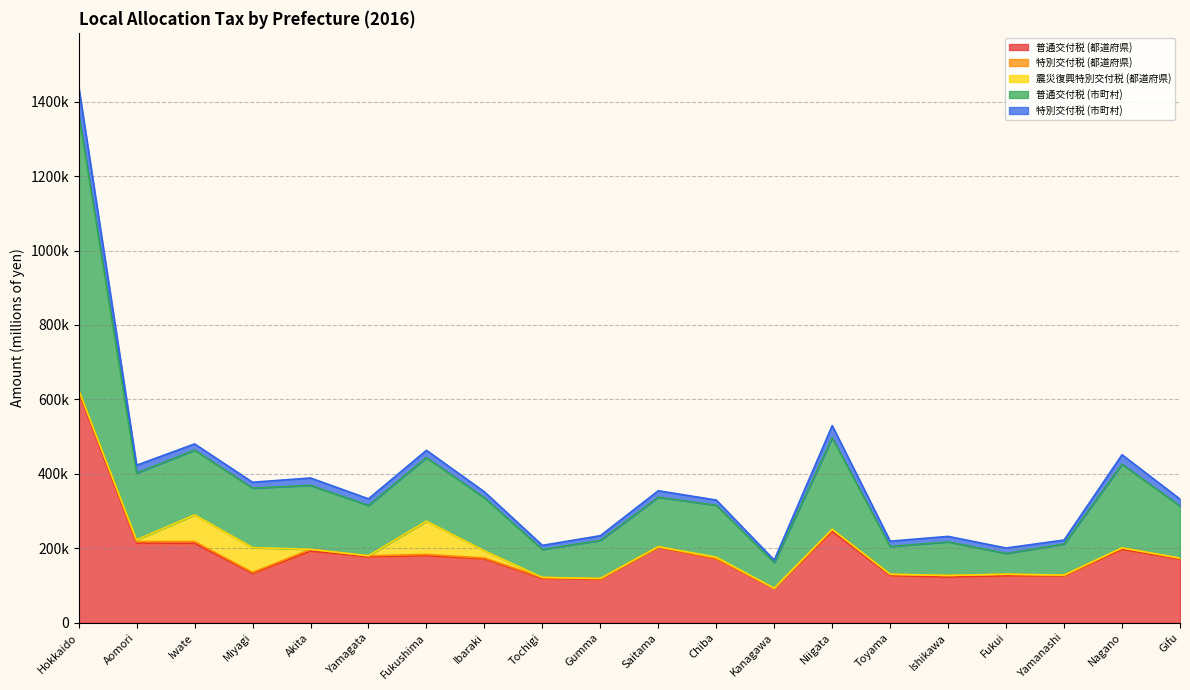

At which category does the chart reach its minimum across all series?

Fukui